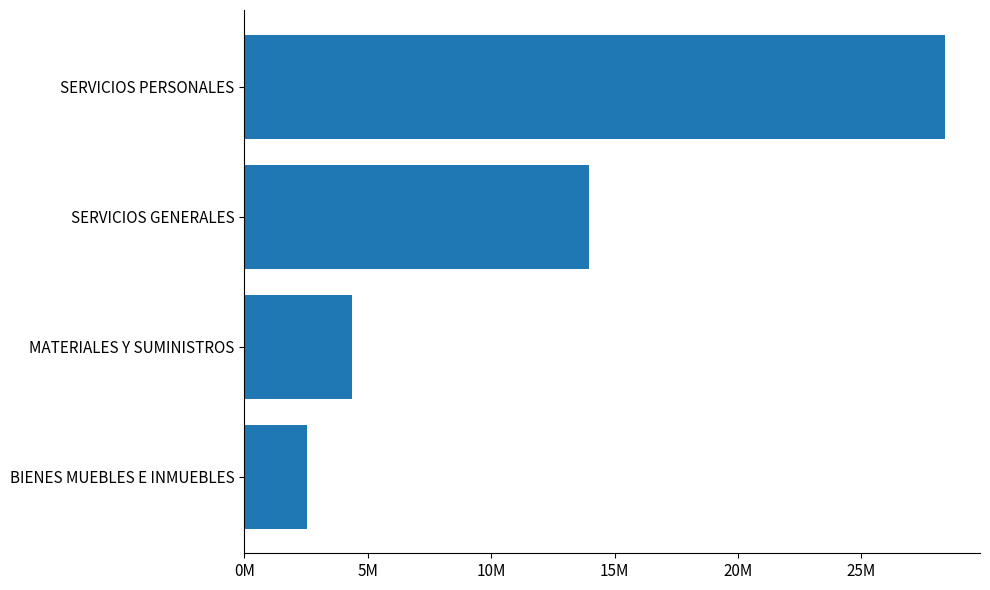

Are the bars horizontal?

Yes